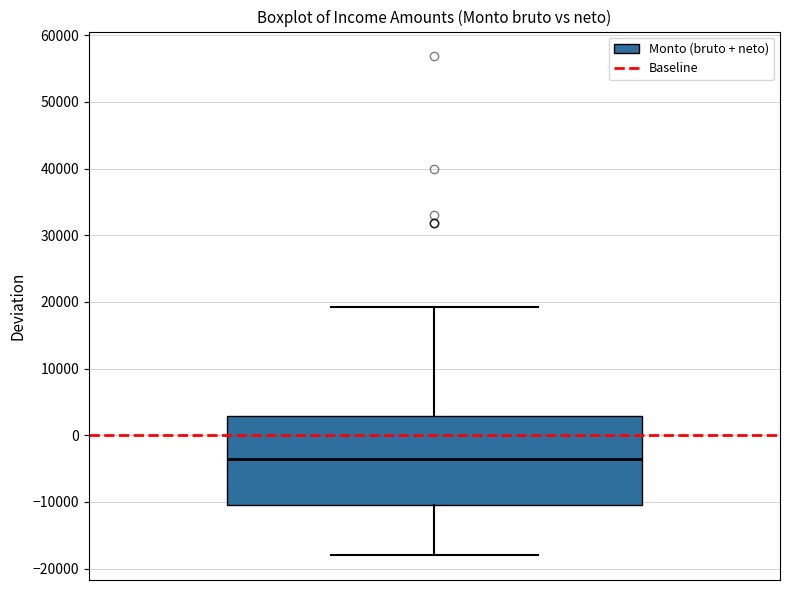

Where does the lower whisker of the box end on the y-axis? The values are not printed on the chart, so give them approximately, as read against the axis.

-18000